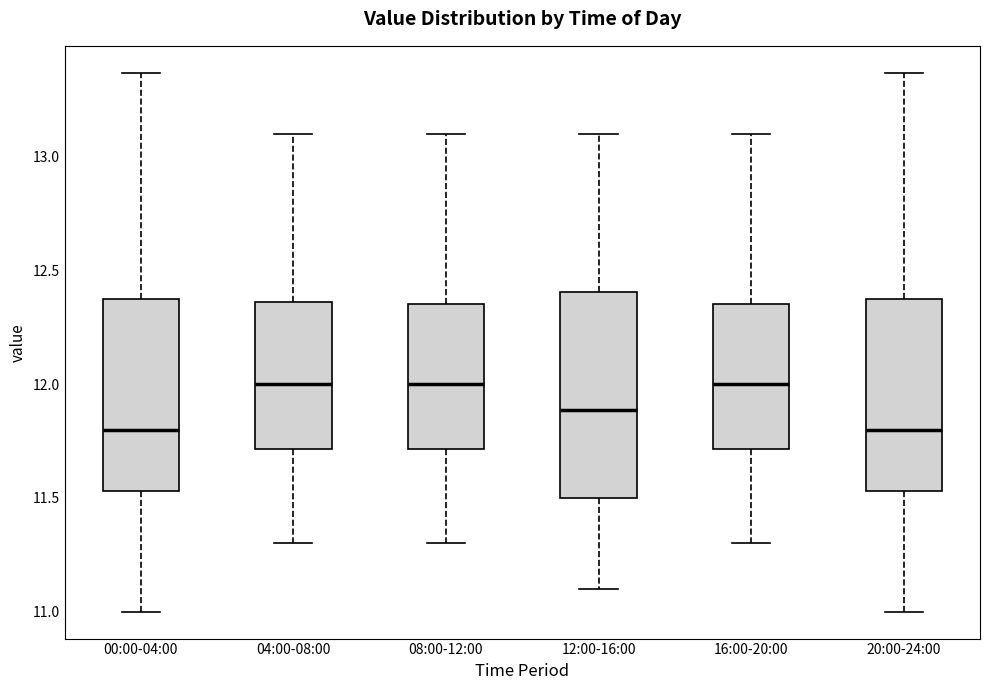

Reading left to right, transcribe this box plot: for each box, give where its median line is, the range the box spans, and where its two whiskers end, as read against the y-axis. The values are not printed on the chart, so give them approximately, as read against the axis.

00:00-04:00: median 11.80, box 11.55 to 12.40, whiskers 11.00 to 13.35
04:00-08:00: median 12.00, box 11.70 to 12.35, whiskers 11.30 to 13.10
08:00-12:00: median 12.00, box 11.70 to 12.35, whiskers 11.30 to 13.10
12:00-16:00: median 11.90, box 11.50 to 12.40, whiskers 11.10 to 13.10
16:00-20:00: median 12.00, box 11.70 to 12.35, whiskers 11.30 to 13.10
20:00-24:00: median 11.80, box 11.55 to 12.40, whiskers 11.00 to 13.35